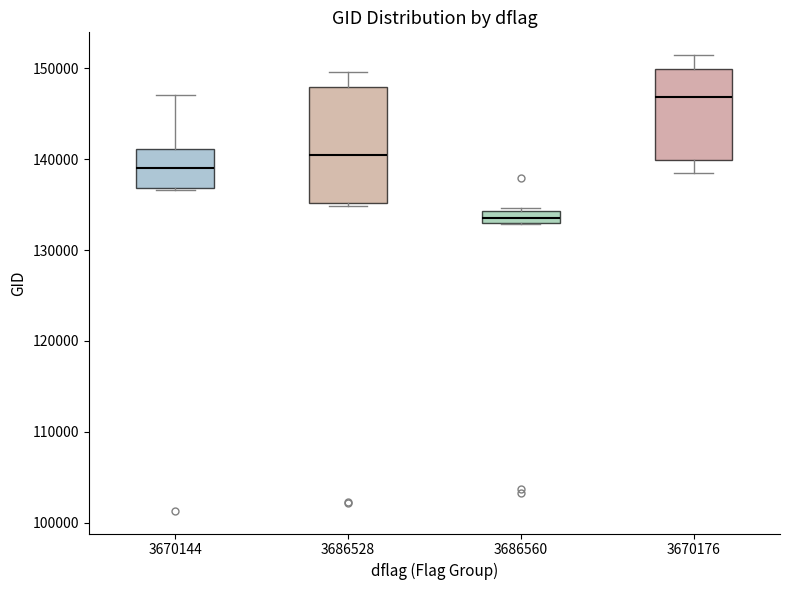

Which box's median line is the lowest?

3686560